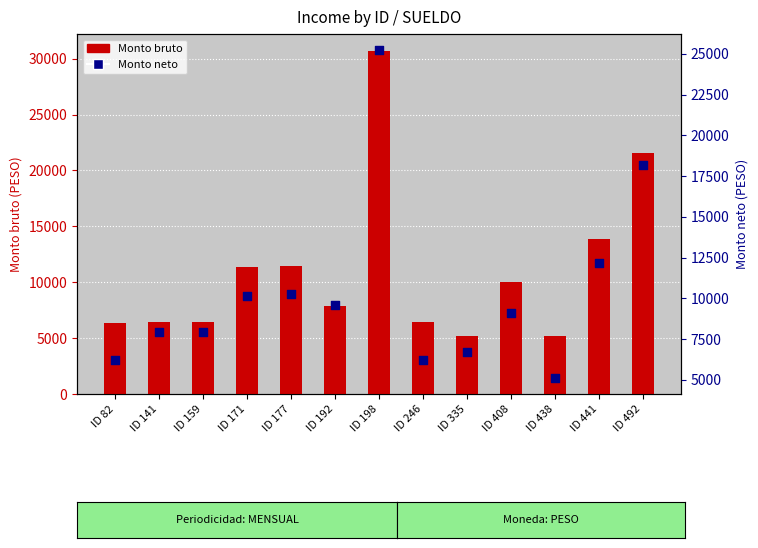

Which series contains the lowest Y value?

Monto neto